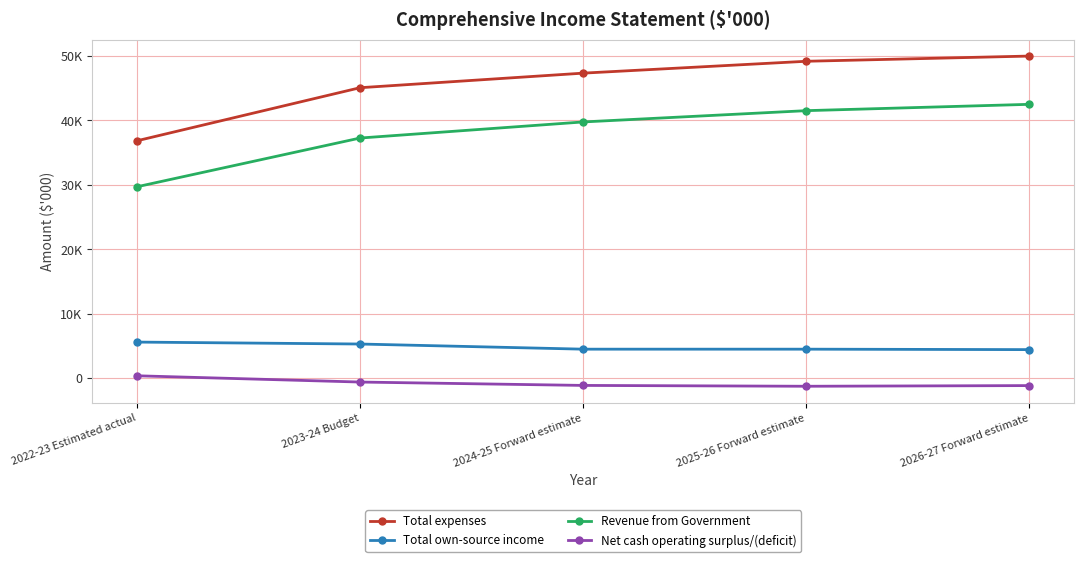

Between 2026-27 Forward estimate and 2023-24 Budget, which is larger?

2026-27 Forward estimate